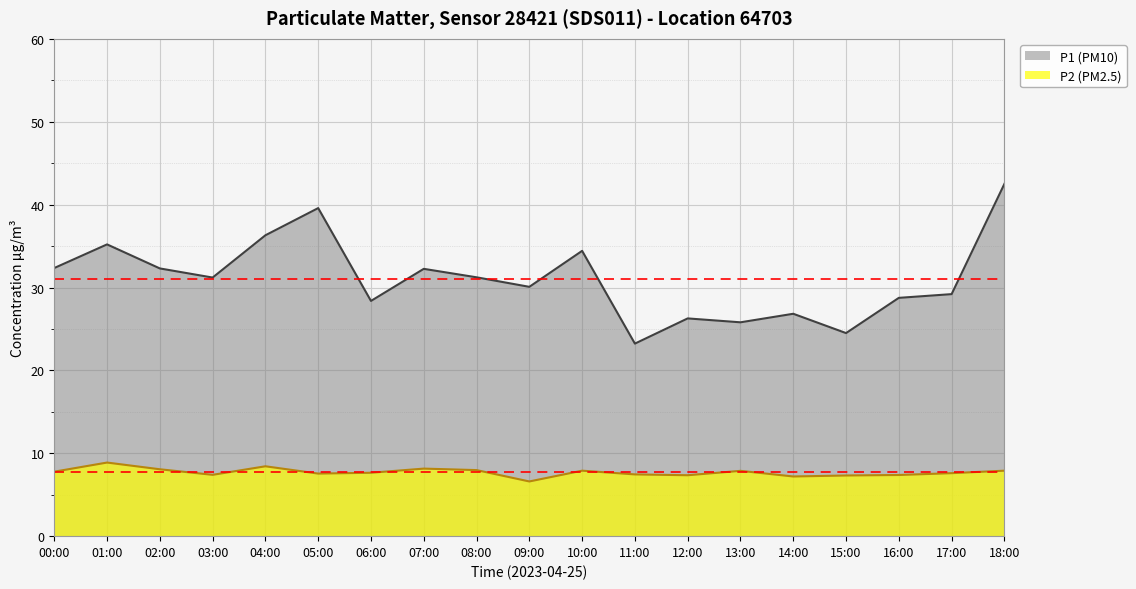

Rank the series at 12:00 from highest to lowest value.

P1 (PM10), P2 (PM2.5)